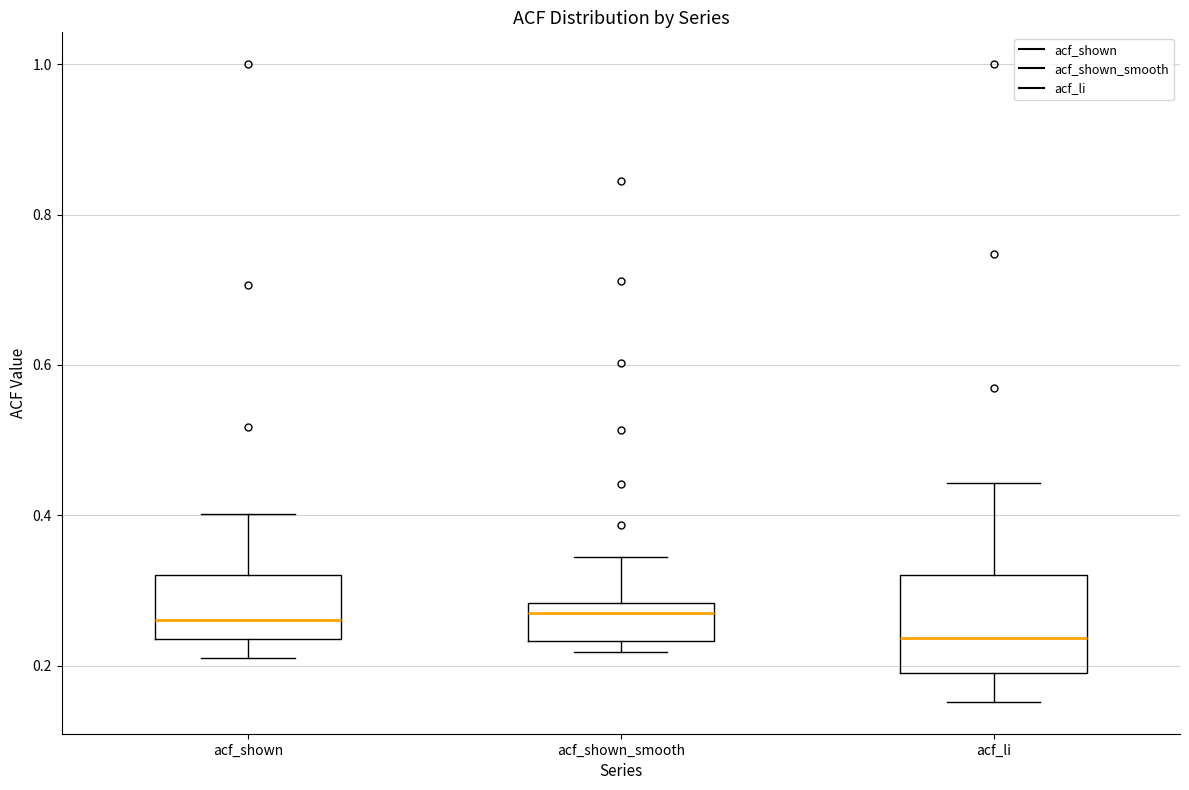

Reading left to right, transcribe this box plot: for each box, give where its median line is, the range the box spans, and where its two whiskers end, as read against the y-axis. The values are not printed on the chart, so give them approximately, as read against the axis.

acf_shown: median 0.26, box 0.24 to 0.32, whiskers 0.22 to 0.40
acf_shown_smooth: median 0.28 (just below the box's upper edge), box 0.24 to 0.28, whiskers 0.22 to 0.34
acf_li: median 0.24, box 0.20 to 0.32, whiskers 0.16 to 0.44